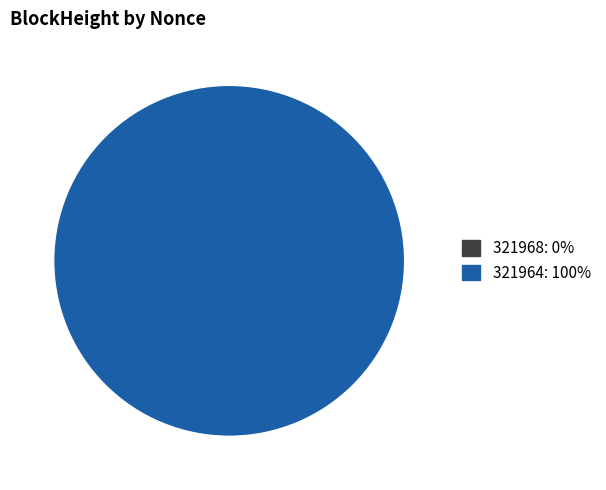

Does 321968 represent more than half of the total?

No